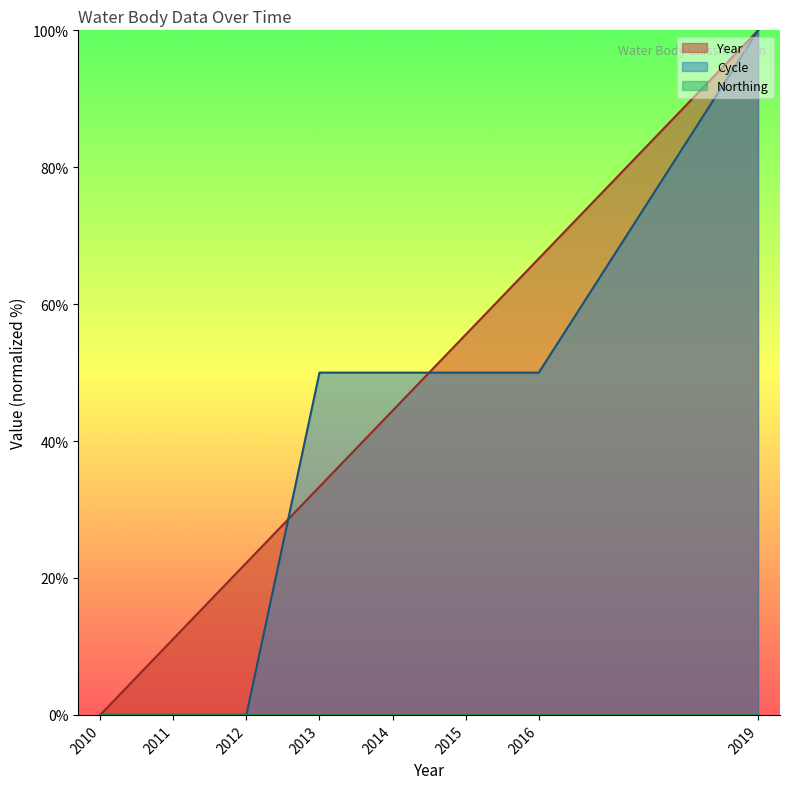

Between which two adjacent categories do Year and Cycle first intersect?

2012 and 2013